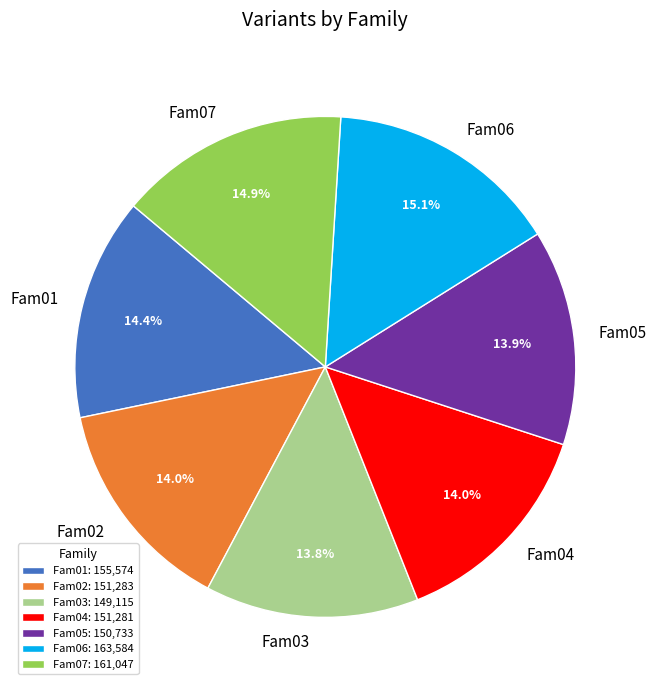

Is the sum of Fam02 and Fam06 greater than half?

No